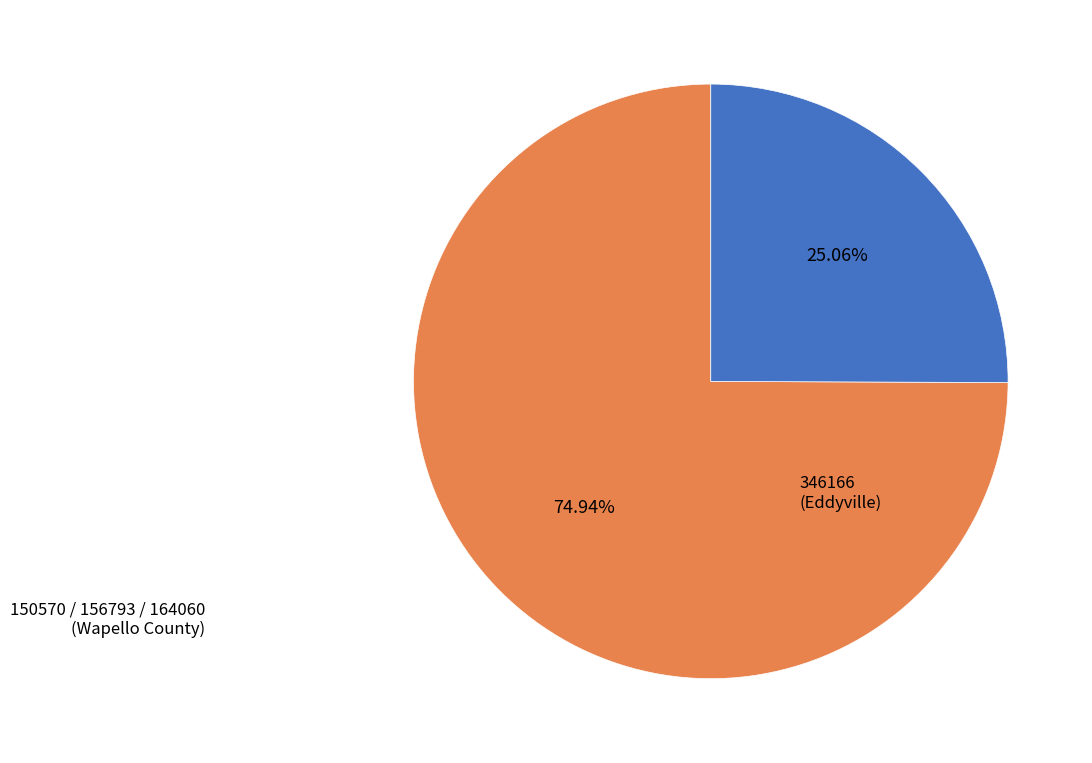

How many slices are in this pie chart?

2